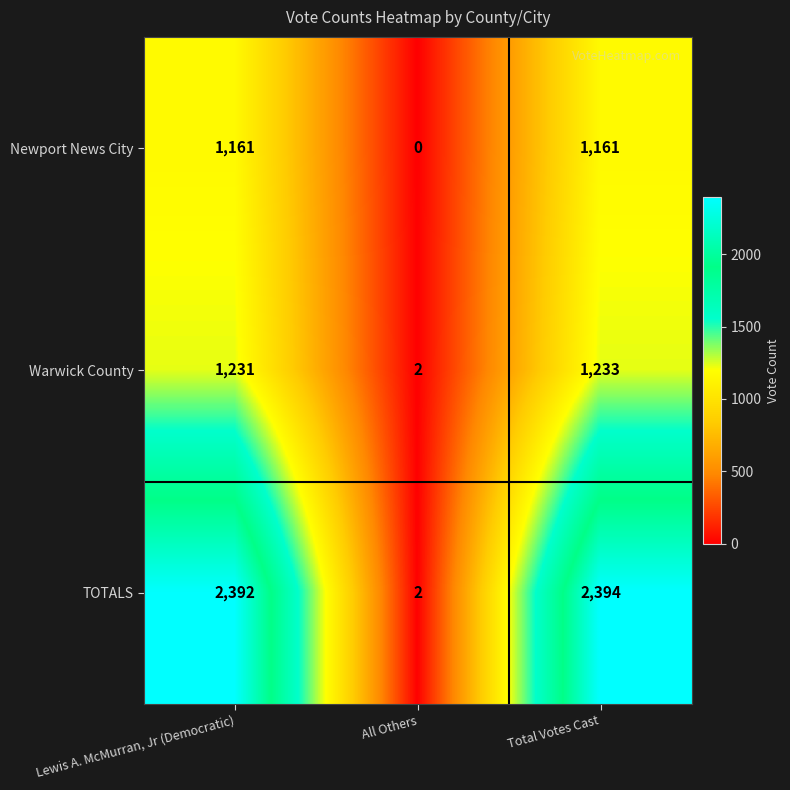

Rank the series by their maximum value, from lowest to highest.

Newport News City, Warwick County, TOTALS